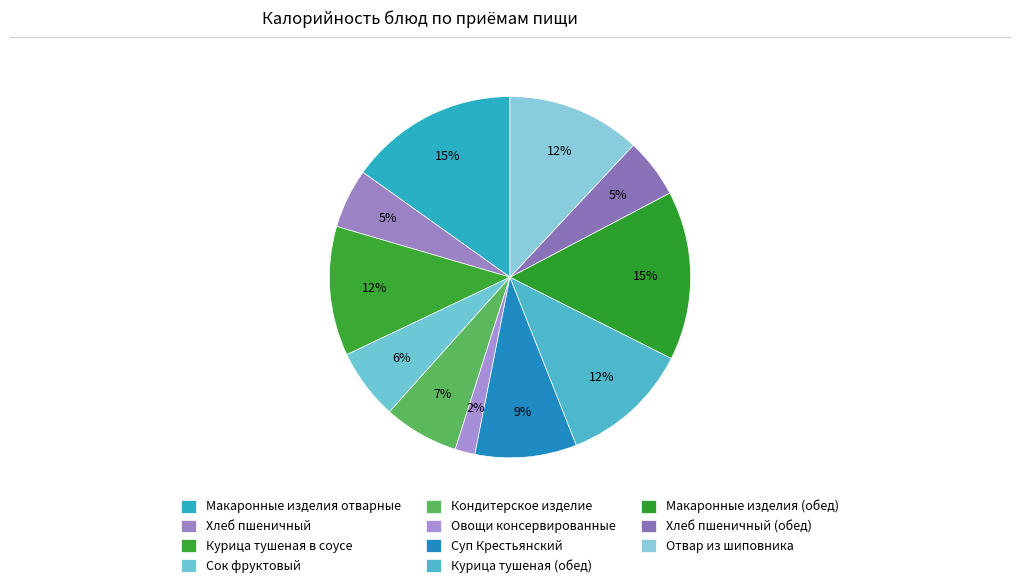

The Курица тушеная в соусе slice represents 21% of the pie. True or false?

False